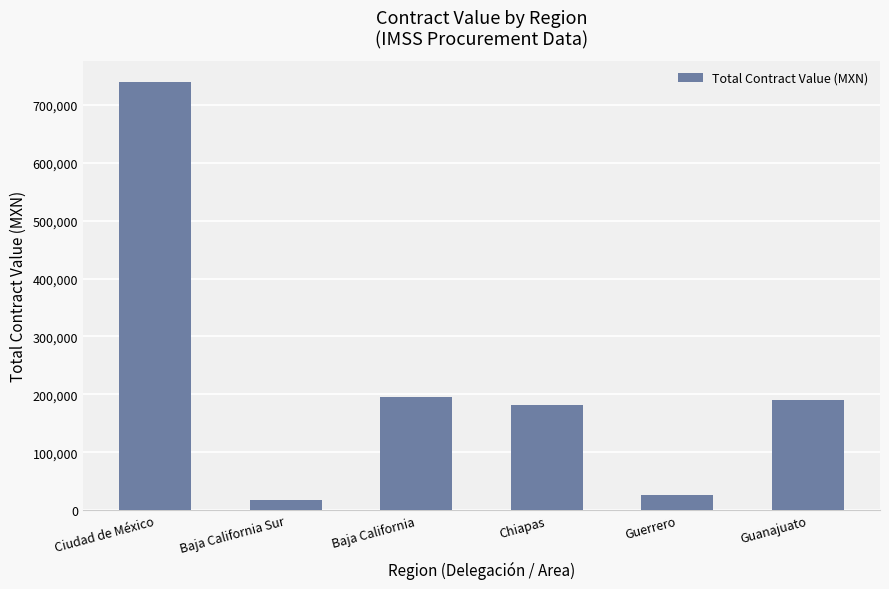

What is the label of the 1st bar from the right?

Guanajuato